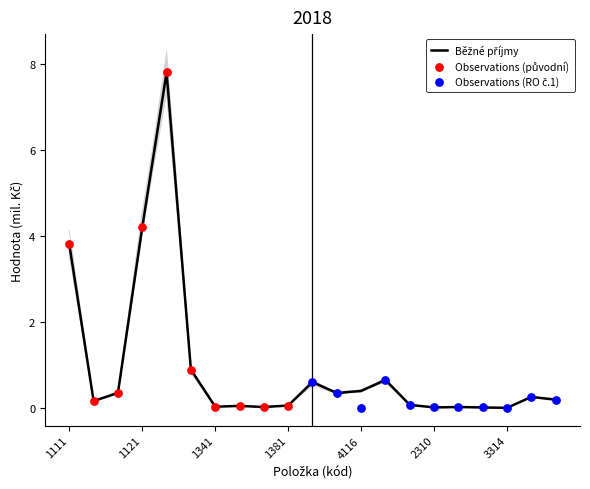

Is the value of Běžné příjmy r.2018 at 3314 greater than the value of RO č.1 r.2018 celkem at 1356?

No